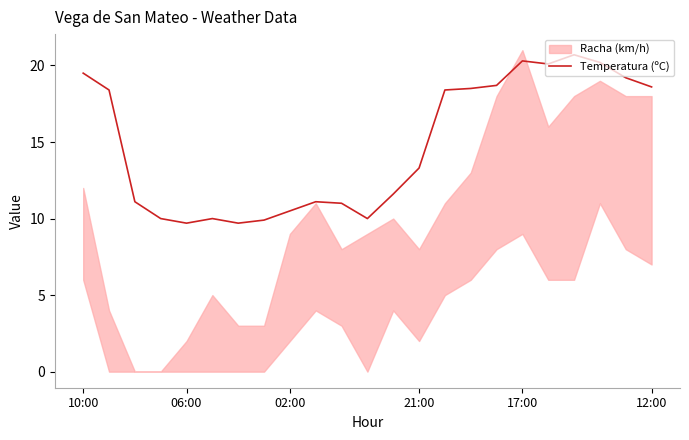

What is the difference between the maximum and minimum values?

11.0